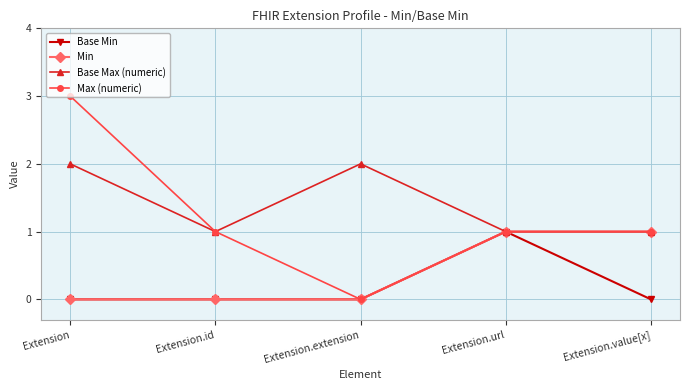

Where is the first local minimum for Max (numeric)?

Extension.extension